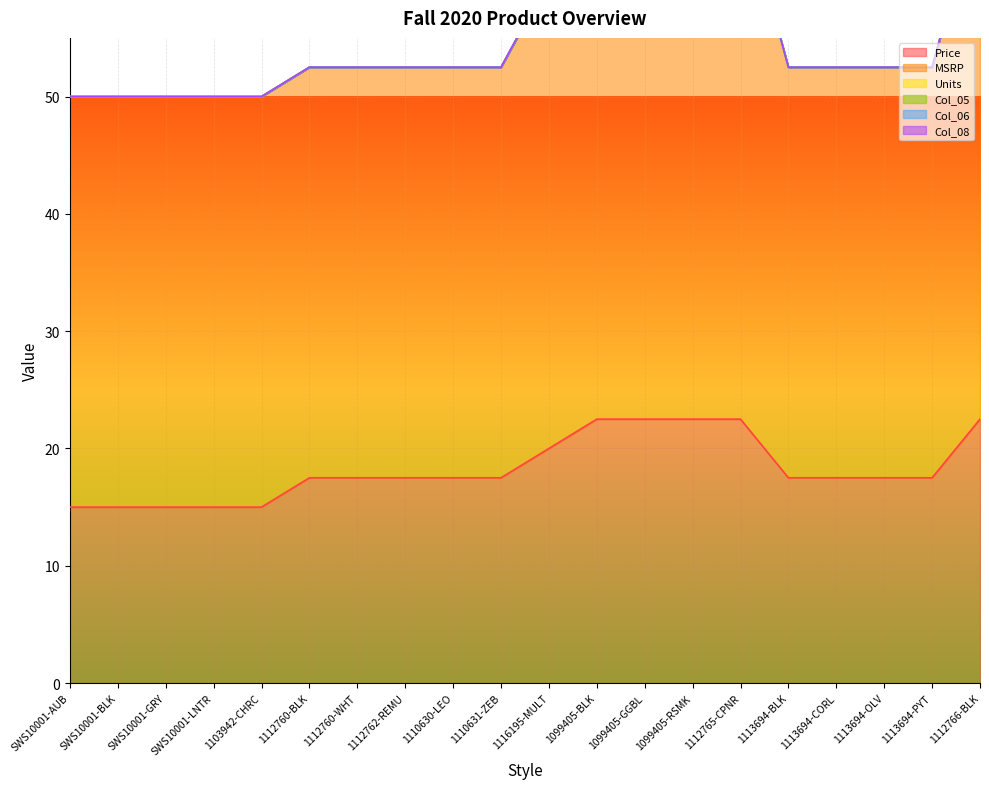

At how many categories does at least one series exceed 0?

20